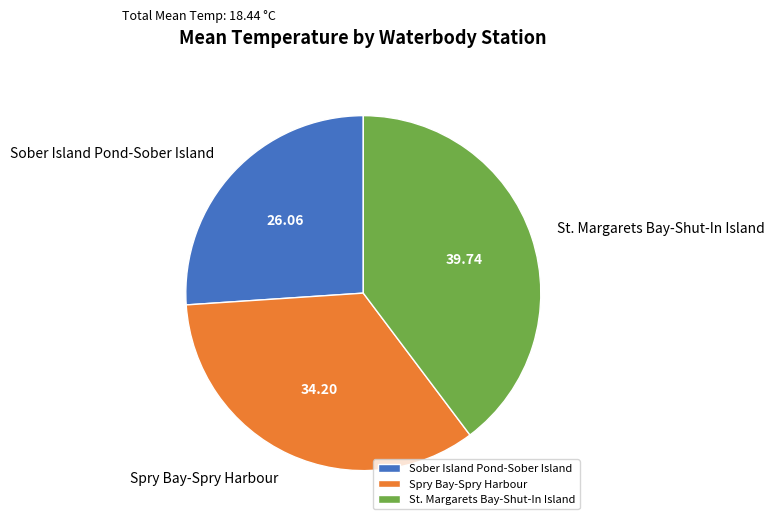

Do Sober Island Pond-Sober Island and St. Margarets Bay-Shut-In Island together represent more than half of the pie?

Yes